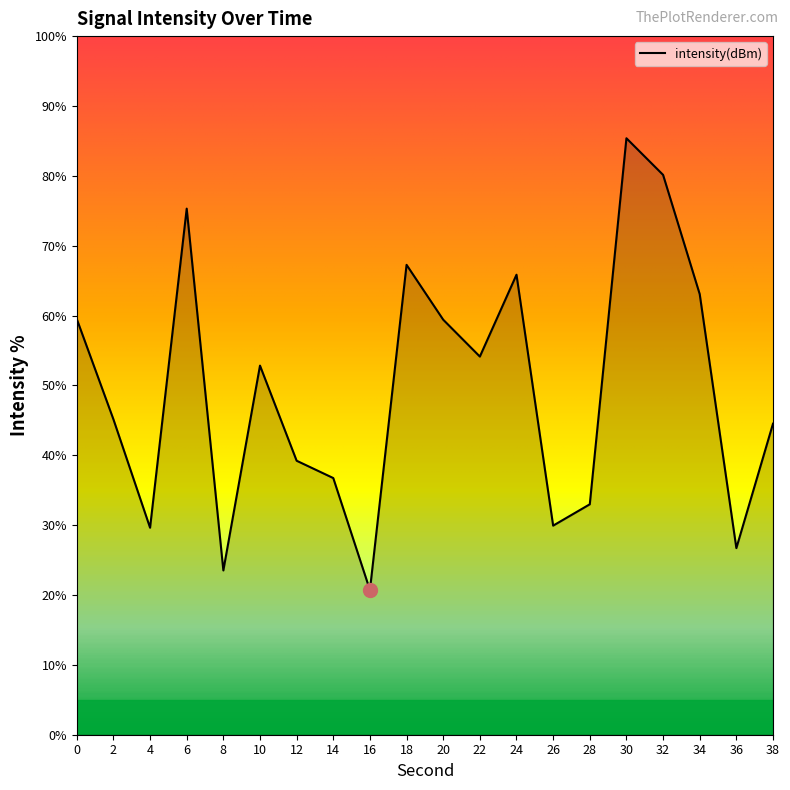

Which category has the lowest value across all series?

16